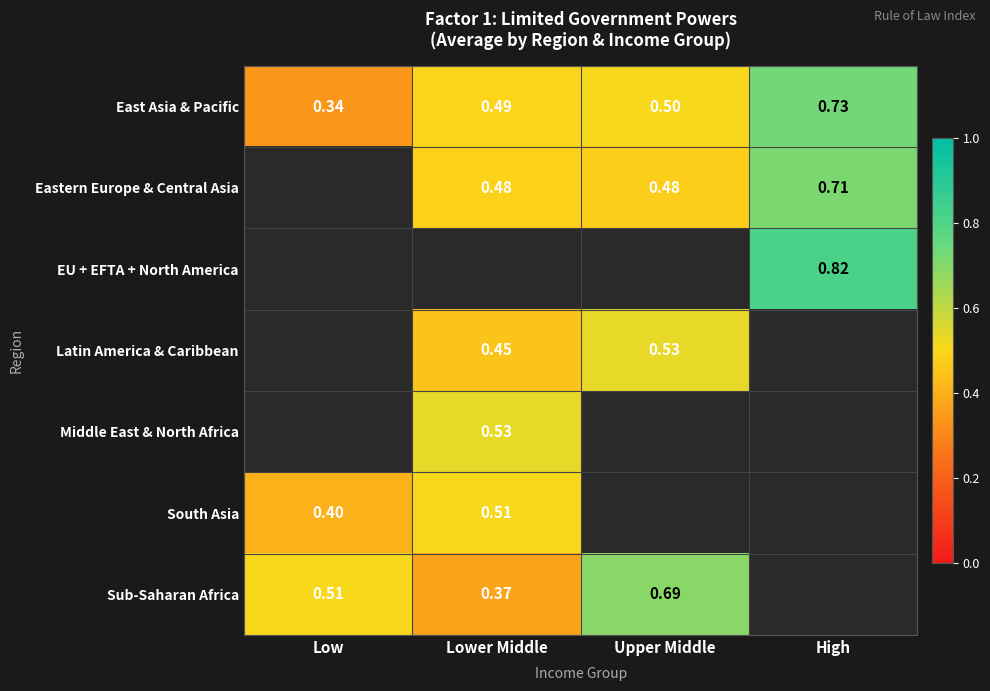

True or false: Eastern Europe & Central Asia has a value of 0.3 at Upper Middle.

False